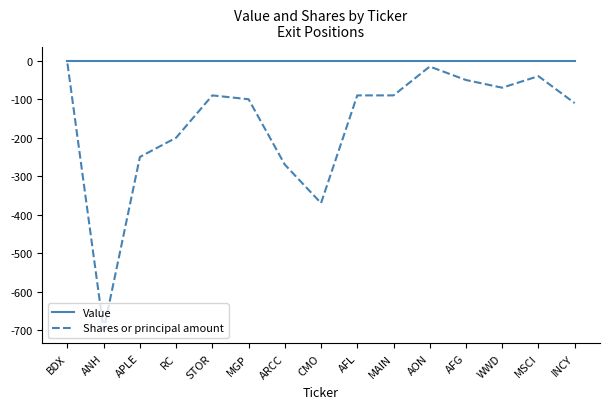

What is the difference between the maximum and minimum values in the Shares or principal amount series?

693